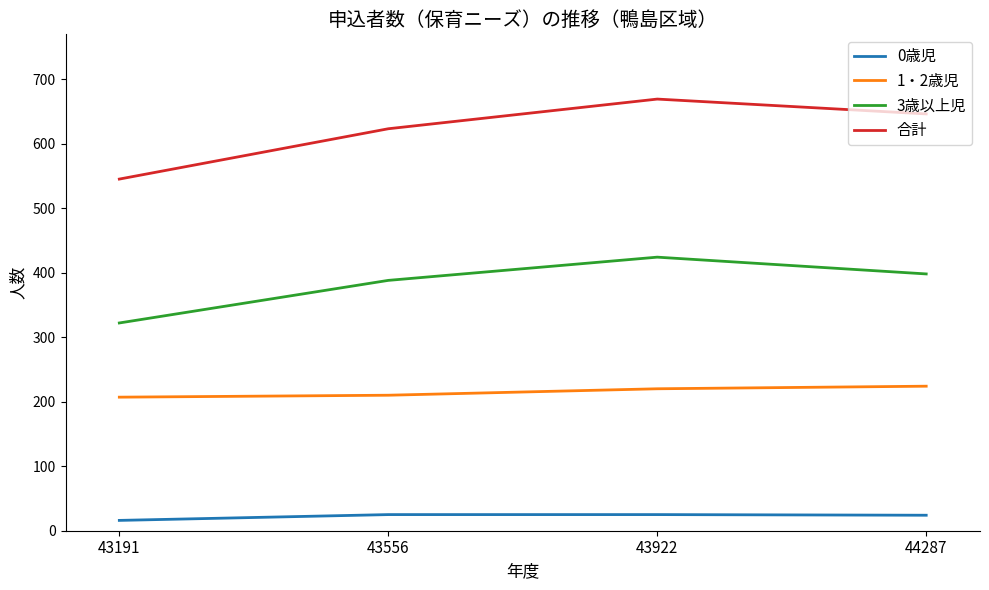

List the labels in order of 3歳以上児 value, largest first.

43922, 44287, 43556, 43191